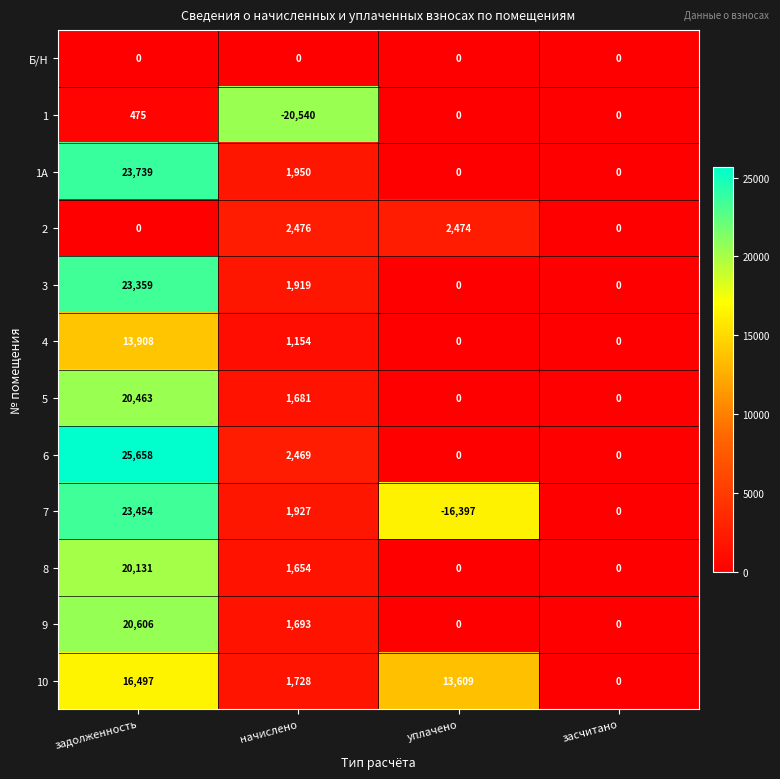

True or false: 1А has a value of 8766 at засчитано.

False